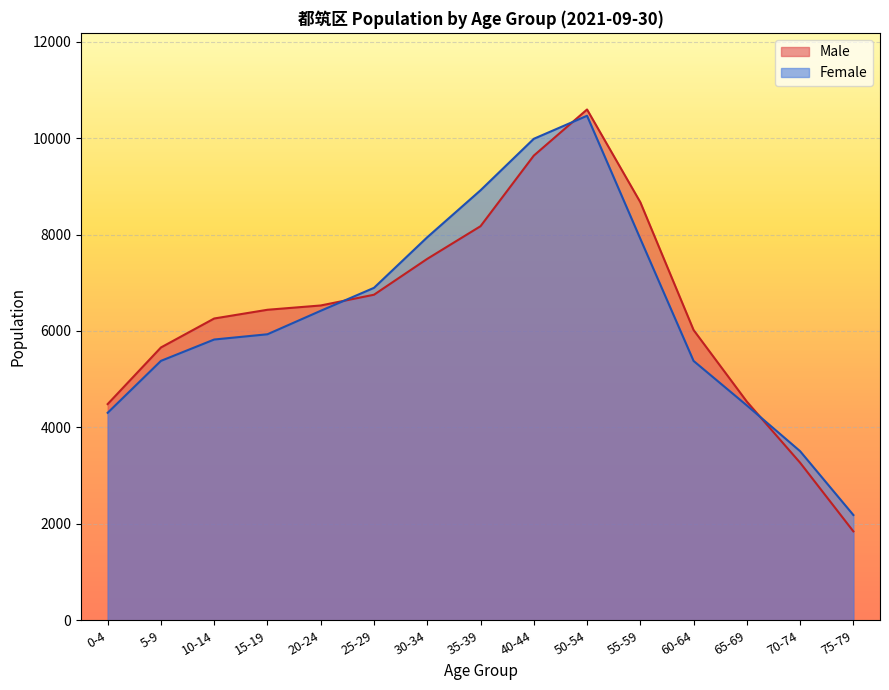

Which series ends up on top after the final intersection of Female and Male?

Female